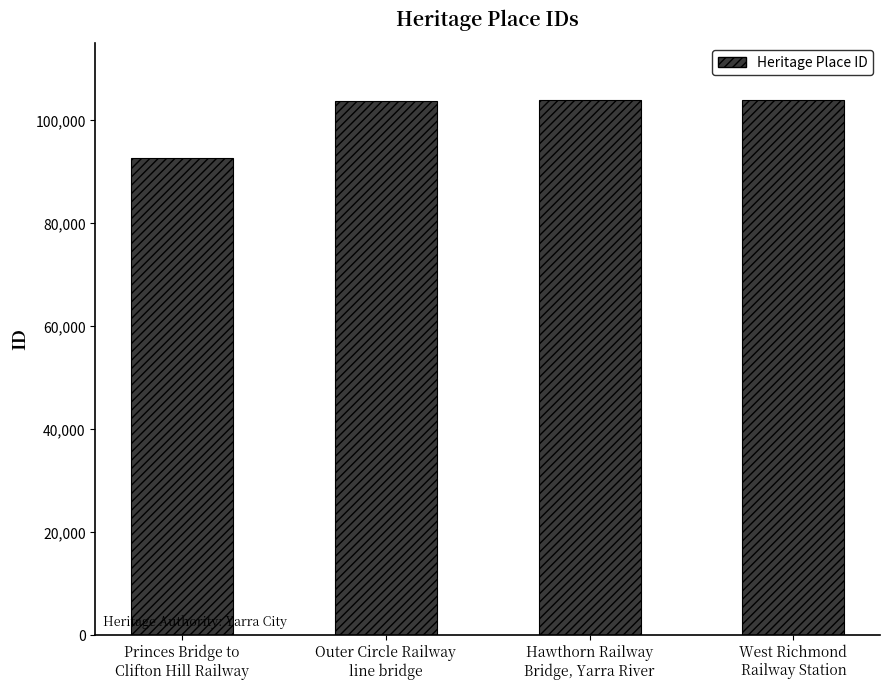

True or false: the data shows 49218 at Princes Bridge to
Clifton Hill Railway.

False